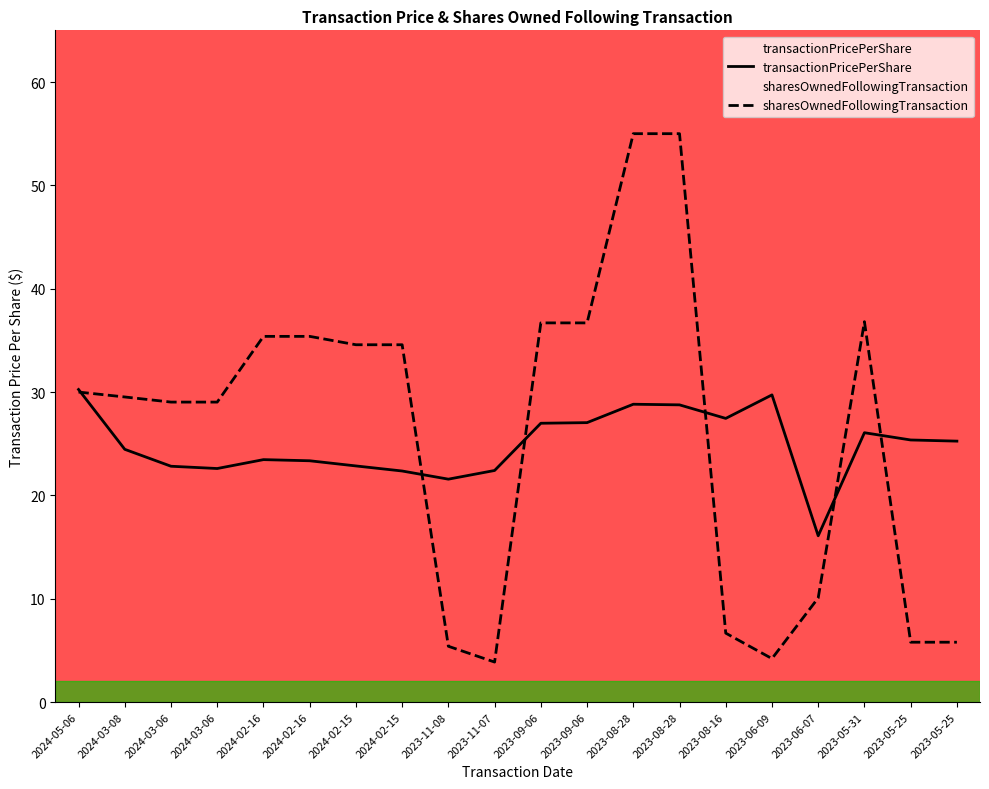

In sharesOwnedFollowingTransaction, how many points are higher than both neighbors (excluding endpoints)?

1